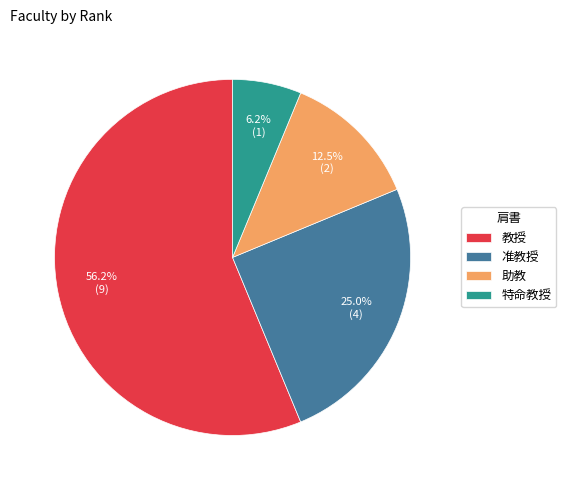

Is 教授 the majority of the pie?

Yes